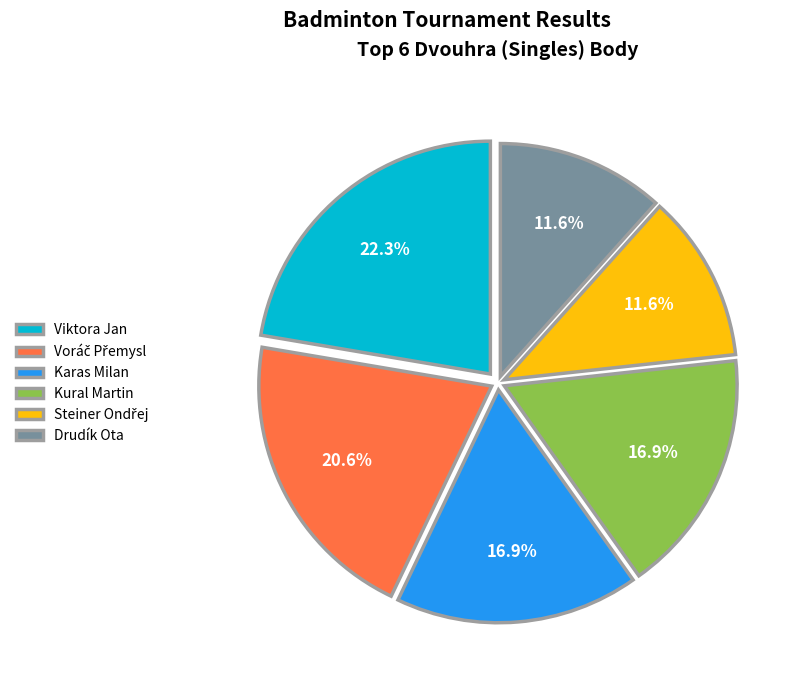

Does any single category account for the majority?

No